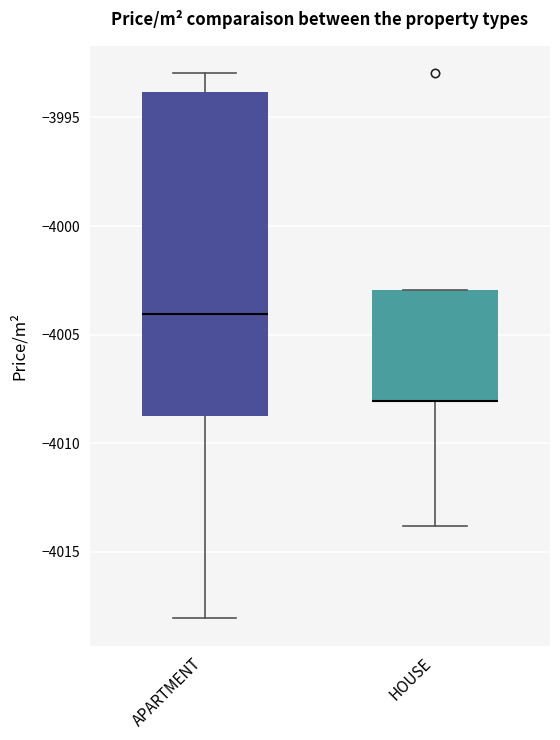

Which box is the tallest, from its lower edge to its upper edge?

APARTMENT